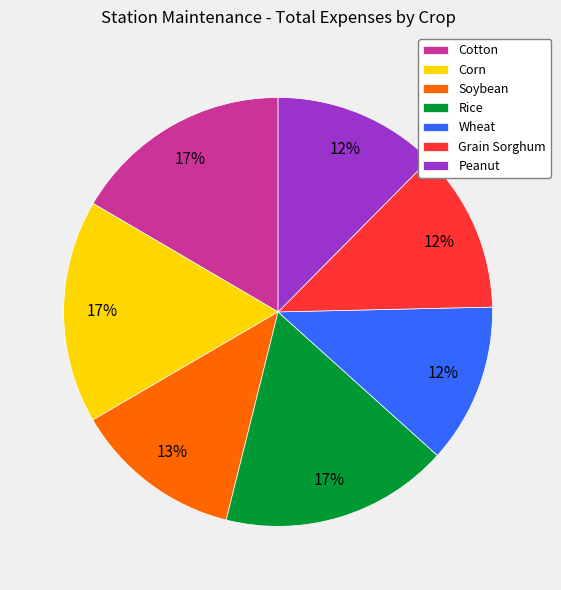

True or false: Rice accounts for 32% of the total.

False